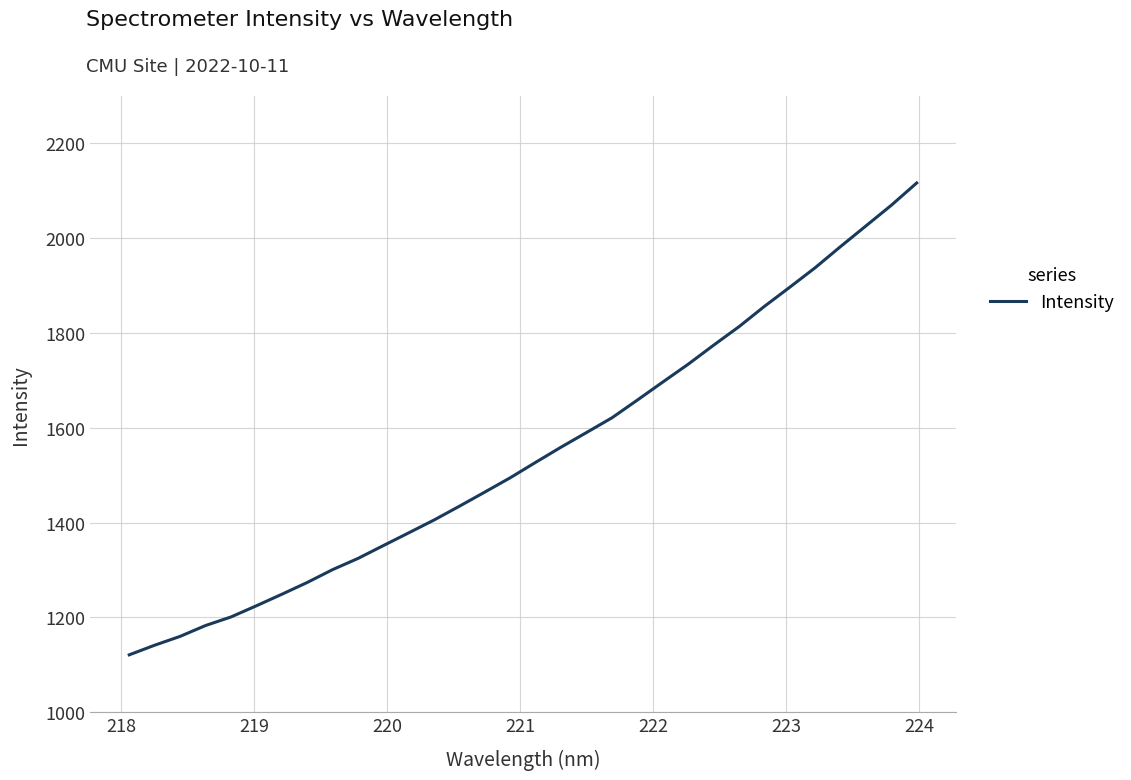

What is the difference between the maximum and minimum values?

995.7